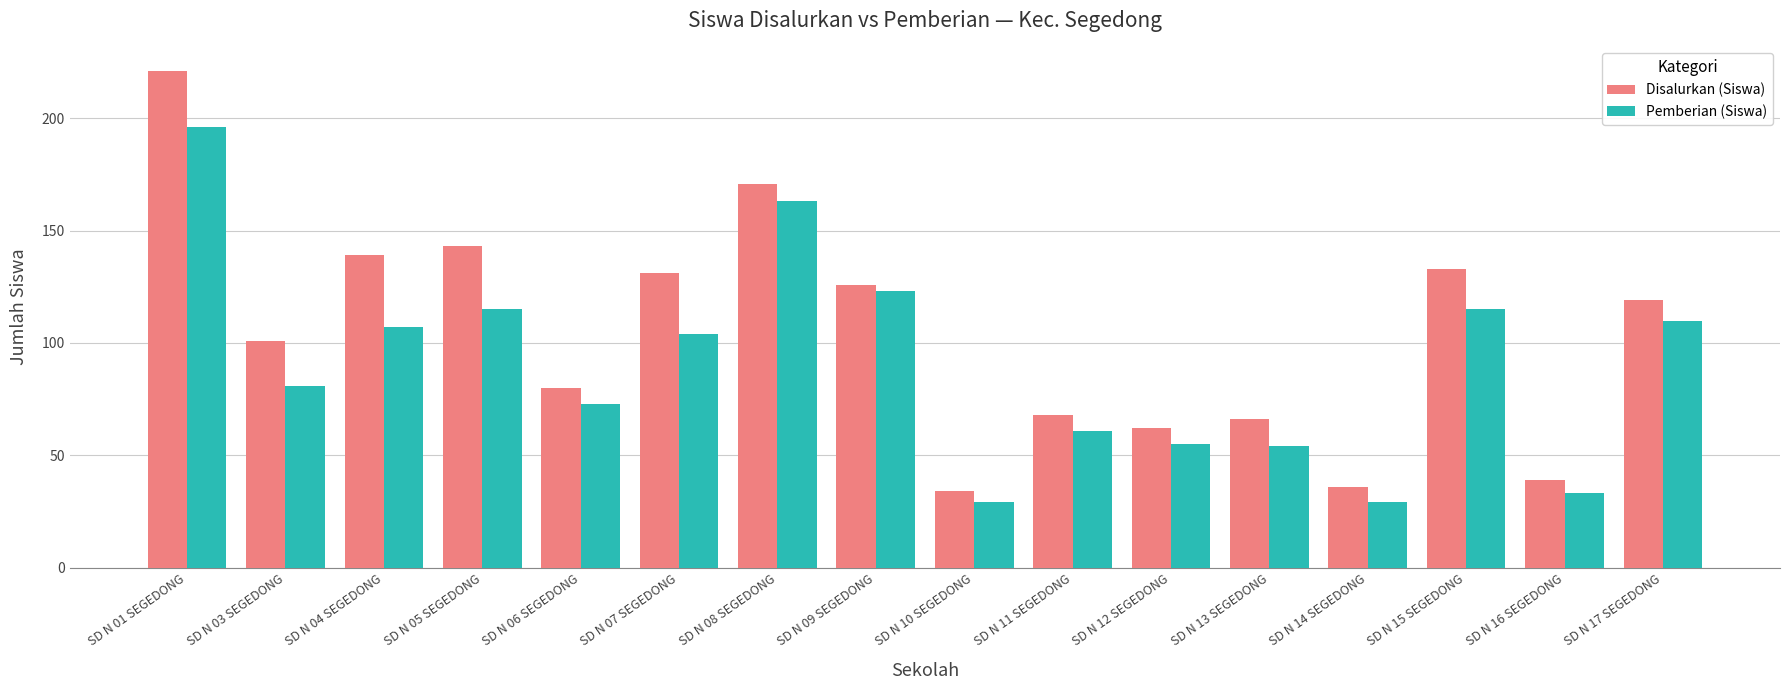

How many bars are there in each group?

2